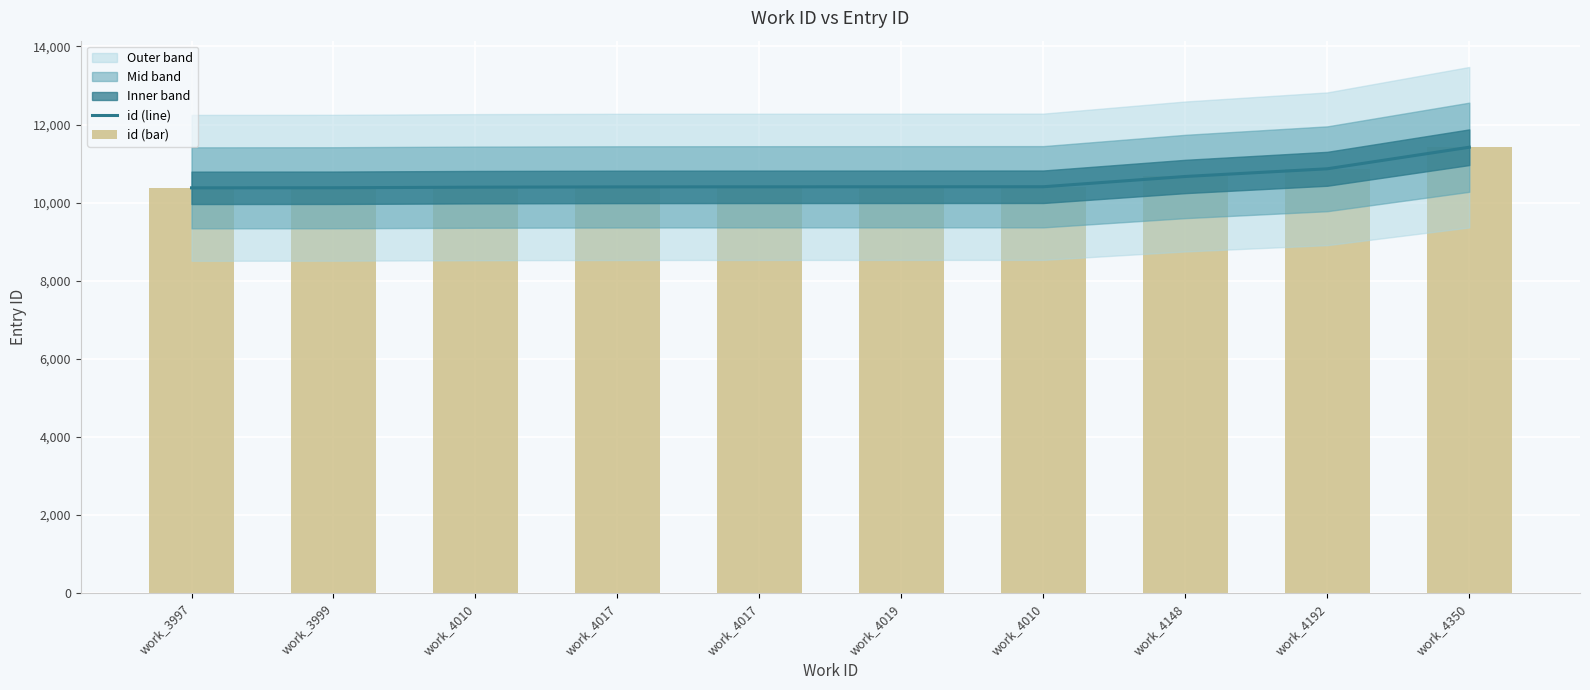

What is the smallest value displayed?

10378